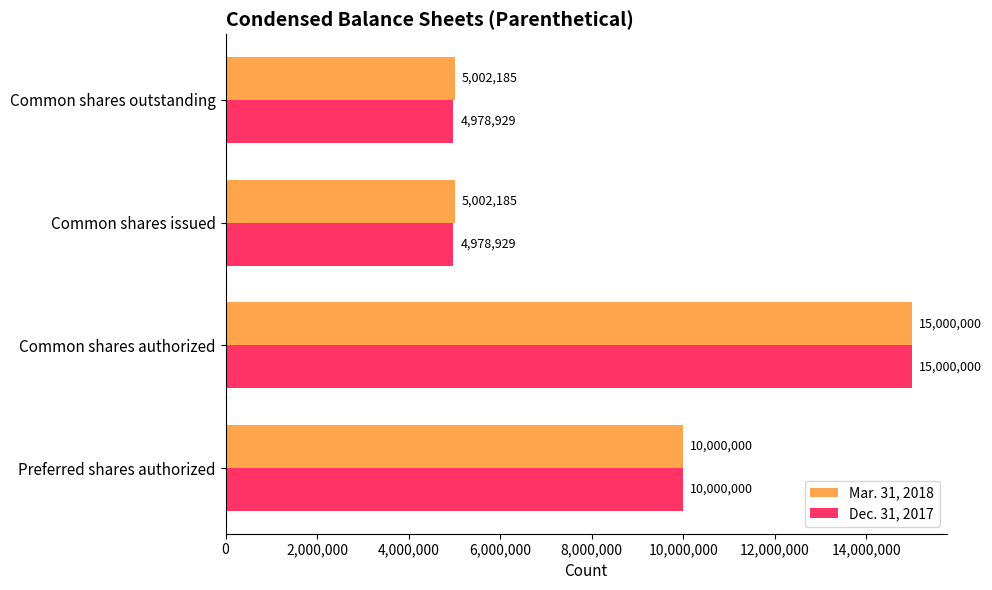

List the series in order of their overall mean, highest first.

Mar. 31, 2018, Dec. 31, 2017